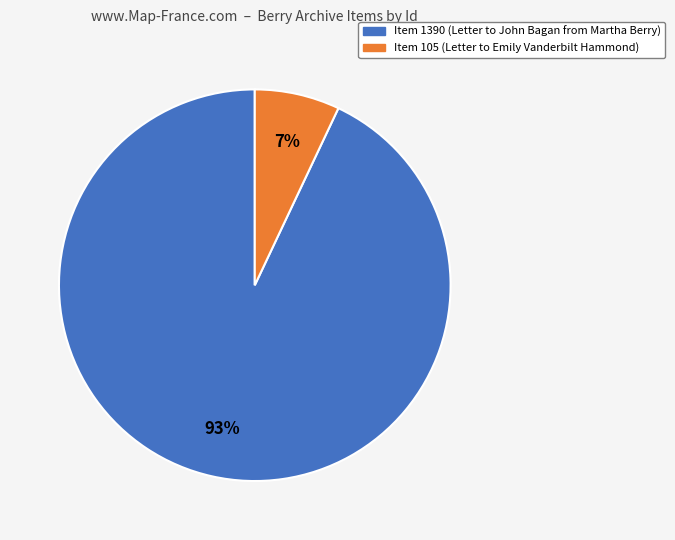

Which category has the smallest portion of the pie?

Item 105